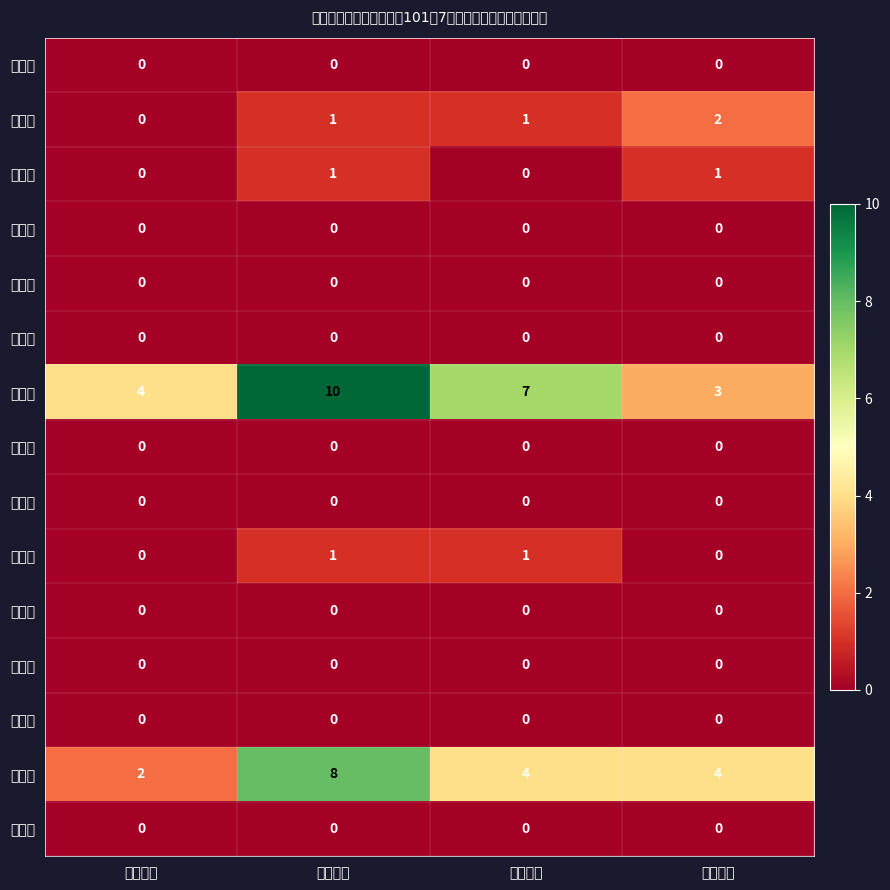

Reading left to right, list all the values displayed in this chart.

大定里: 平地戶數=0	平地合計=0	山地戶數=0	山地合計=0
白雲里: 平地戶數=0	平地合計=1	山地戶數=1	山地合計=2
光定里: 平地戶數=0	平地合計=1	山地戶數=0	山地合計=1
吉定里: 平地戶數=0	平地合計=0	山地戶數=0	山地合計=0
和協里: 平地戶數=0	平地合計=0	山地戶數=0	山地合計=0
保定里: 平地戶數=0	平地合計=0	山地戶數=0	山地合計=0
崎漏里: 平地戶數=4	平地合計=10	山地戶數=7	山地合計=3
萬福里: 平地戶數=0	平地合計=0	山地戶數=0	山地合計=0
嘉安里: 平地戶數=0	平地合計=0	山地戶數=0	山地合計=0
嘉定里: 平地戶數=0	平地合計=1	山地戶數=1	山地合計=0
嘉泰里: 平地戶數=0	平地合計=0	山地戶數=0	山地合計=0
嘉福里: 平地戶數=0	平地合計=0	山地戶數=0	山地合計=0
嘉樂里: 平地戶數=0	平地合計=0	山地戶數=0	山地合計=0
嘉賜里: 平地戶數=2	平地合計=8	山地戶數=4	山地合計=4
福德里: 平地戶數=0	平地合計=0	山地戶數=0	山地合計=0